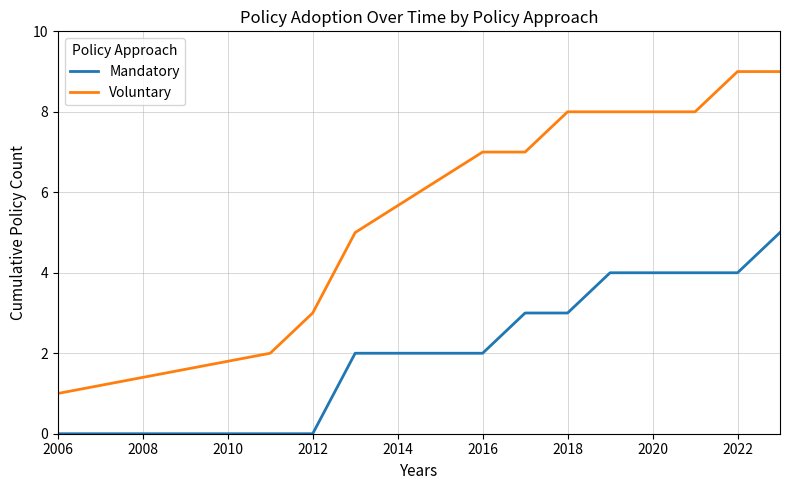

How many Voluntary values are between 3 and 8?

7